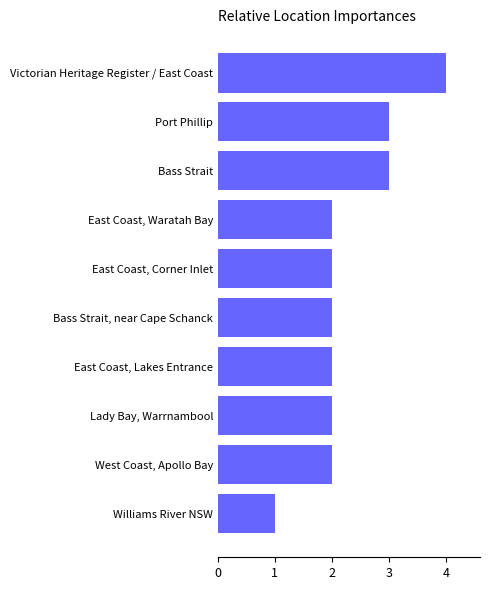

How many series are shown in this chart?

1